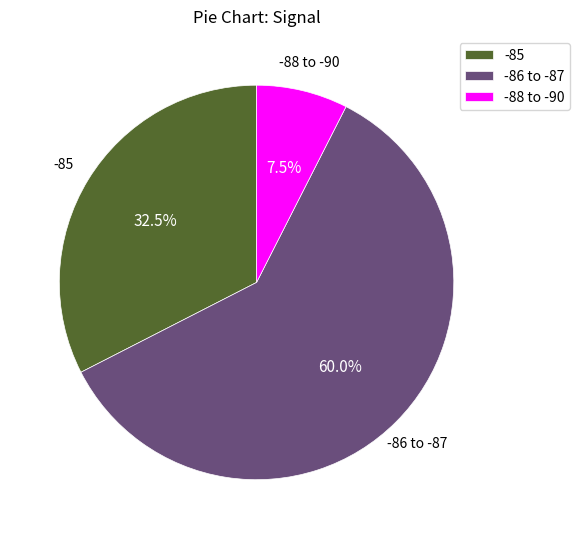

Rank the categories by value from lowest to highest.

-88 to -90, -85, -86 to -87